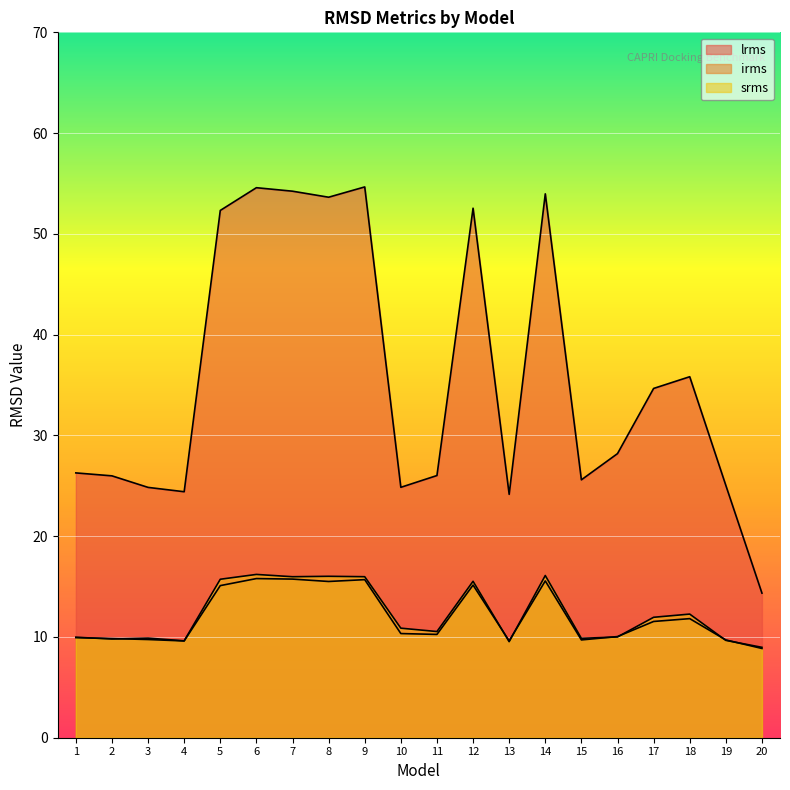

Reading left to right, what are all the values shown in this chart?

lrms: 1=26.3	2=26.0	3=24.8	4=24.4	5=52.3	6=54.6	7=54.2	8=53.6	9=54.7	10=24.8	11=26.0	12=52.5	13=24.2	14=54.0	15=25.6	16=28.2	17=34.7	18=35.8	19=25.0	20=14.3
irms: 1=9.9	2=9.8	3=9.7	4=9.6	5=15.1	6=15.8	7=15.7	8=15.5	9=15.7	10=10.3	11=10.3	12=15.1	13=9.6	14=15.6	15=9.7	16=10.0	17=11.5	18=11.8	19=9.7	20=8.9
srms: 1=10.0	2=9.8	3=9.9	4=9.6	5=15.7	6=16.2	7=16.0	8=16.0	9=16.0	10=10.9	11=10.5	12=15.5	13=9.5	14=16.1	15=9.9	16=10.0	17=12.0	18=12.3	19=9.7	20=9.0